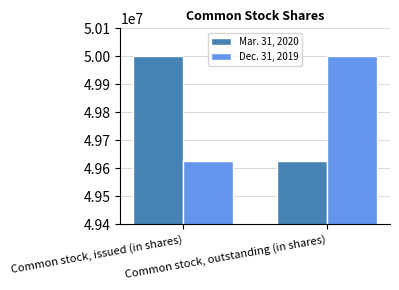

What is the highest value of the Dec. 31, 2019 series?

49999923